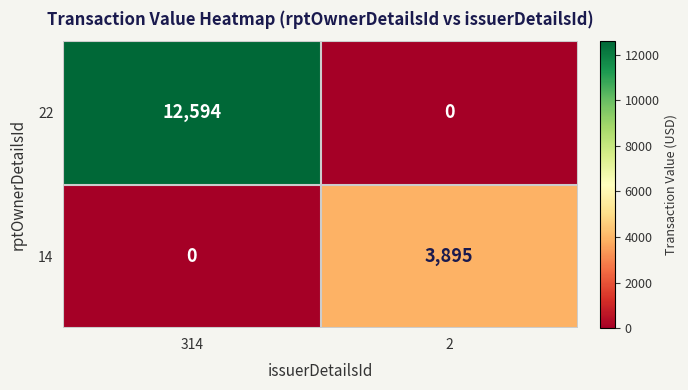

How many categories are shown in the chart?

2